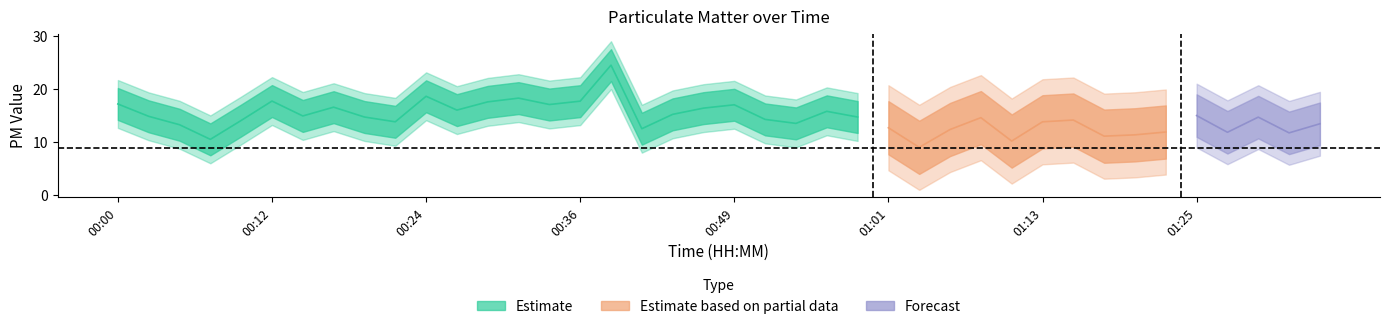

True or false: P1 and P2 cross at least once.

False